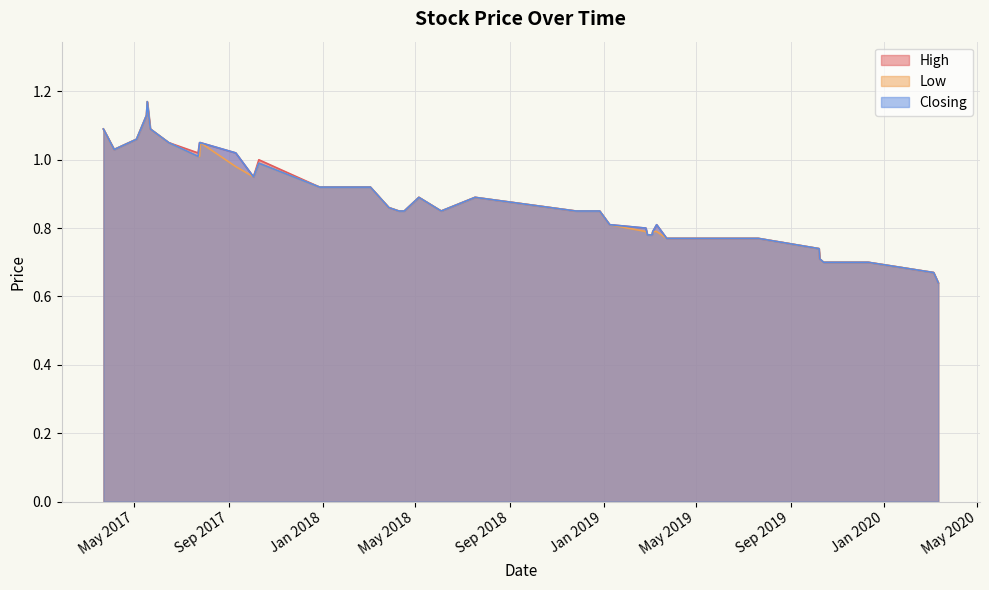

True or false: Closing and High intersect in this chart.

False